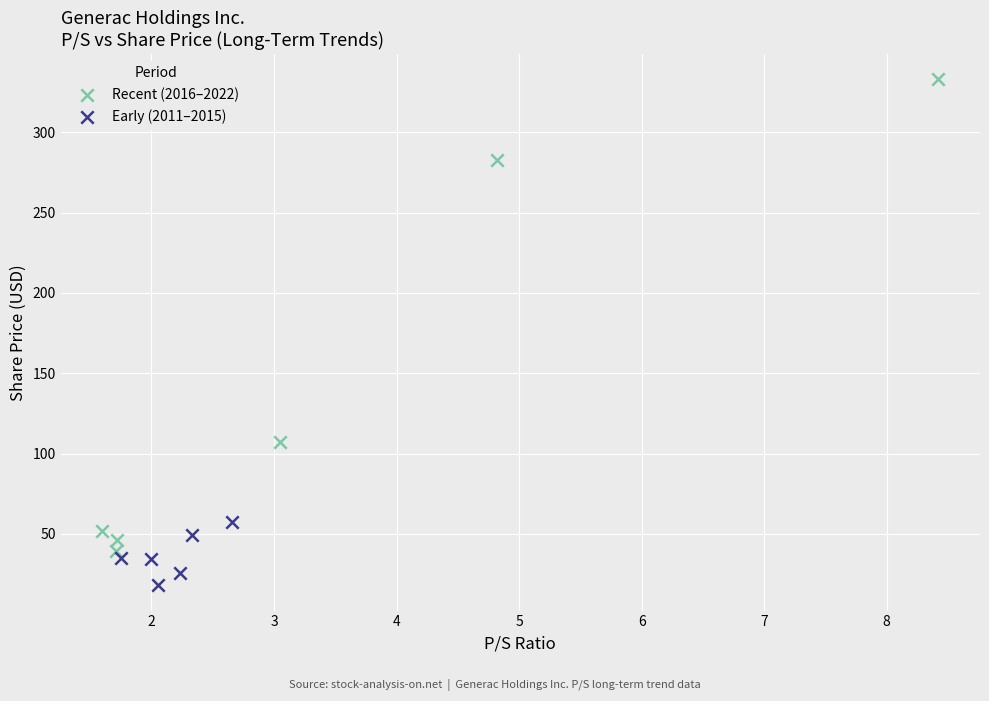

Which series has the widest spread of Y values?

Recent (2016–2022)